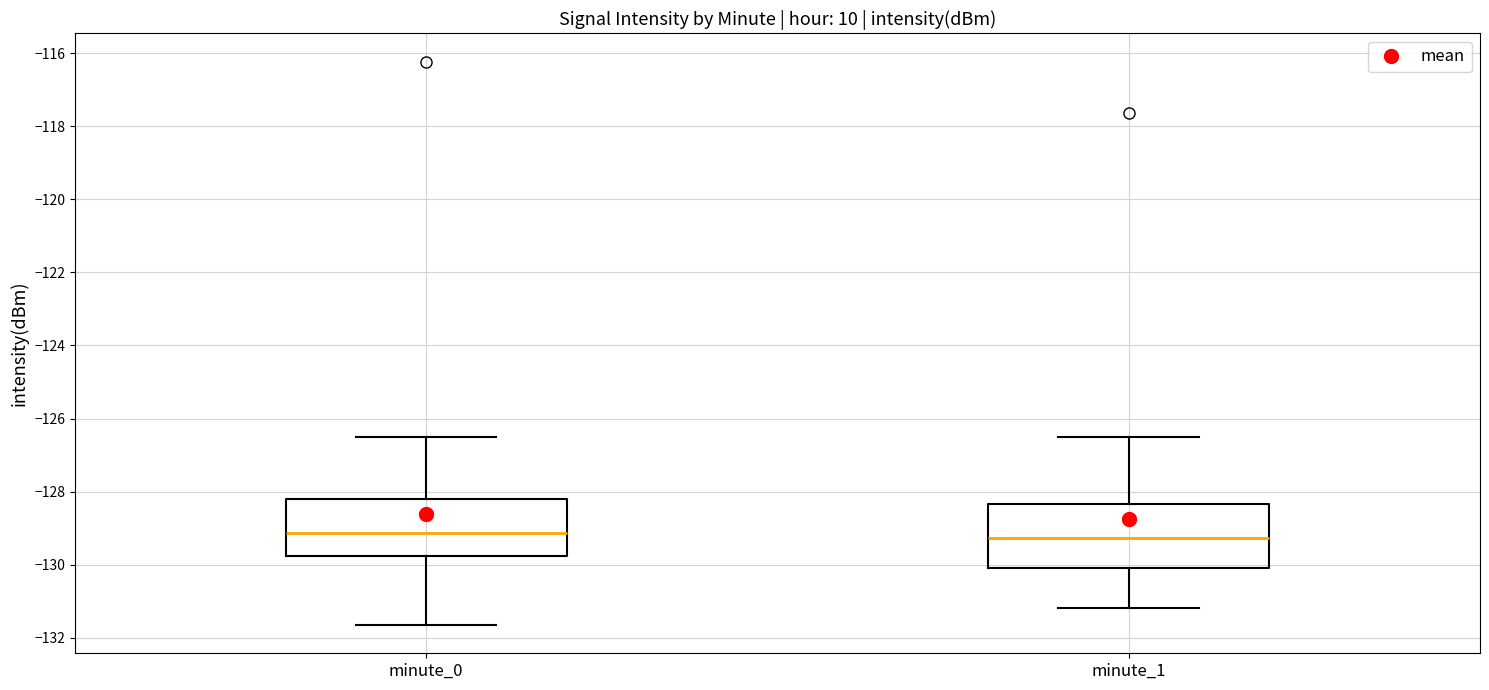

Reading left to right, transcribe this box plot: for each box, give where its median line is, the range the box spans, and where its two whiskers end, as read against the y-axis. The values are not printed on the chart, so give them approximately, as read against the axis.

minute_0: median -129.2, box -129.8 to -128.2, whiskers -131.6 to -126.4
minute_1: median -129.2, box -130.0 to -128.4, whiskers -131.2 to -126.4